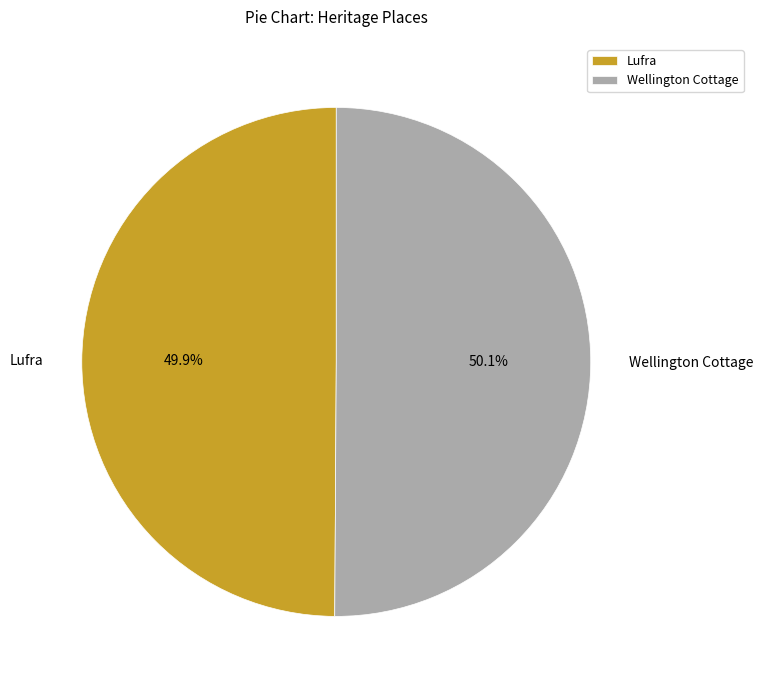

To the nearest percent, what portion does Lufra represent?

50%